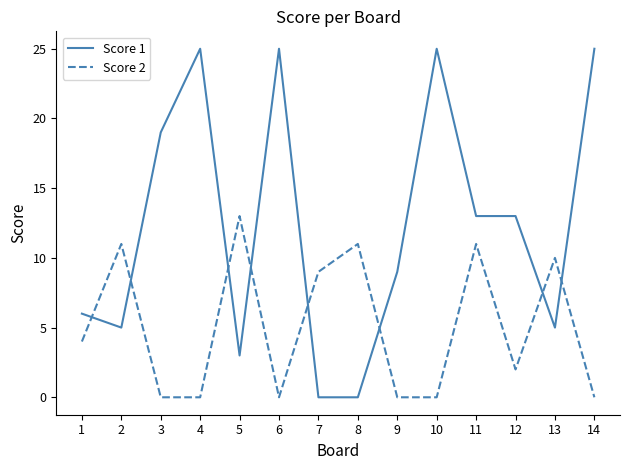

What is the greatest value displayed?

25